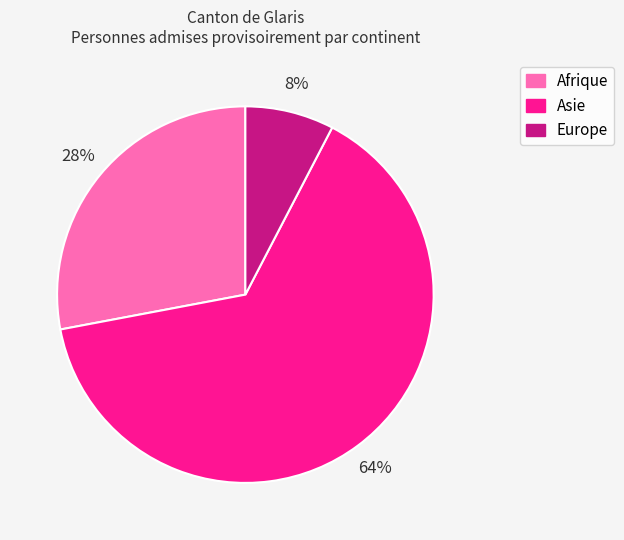

Which category has the smallest portion of the pie?

Europe